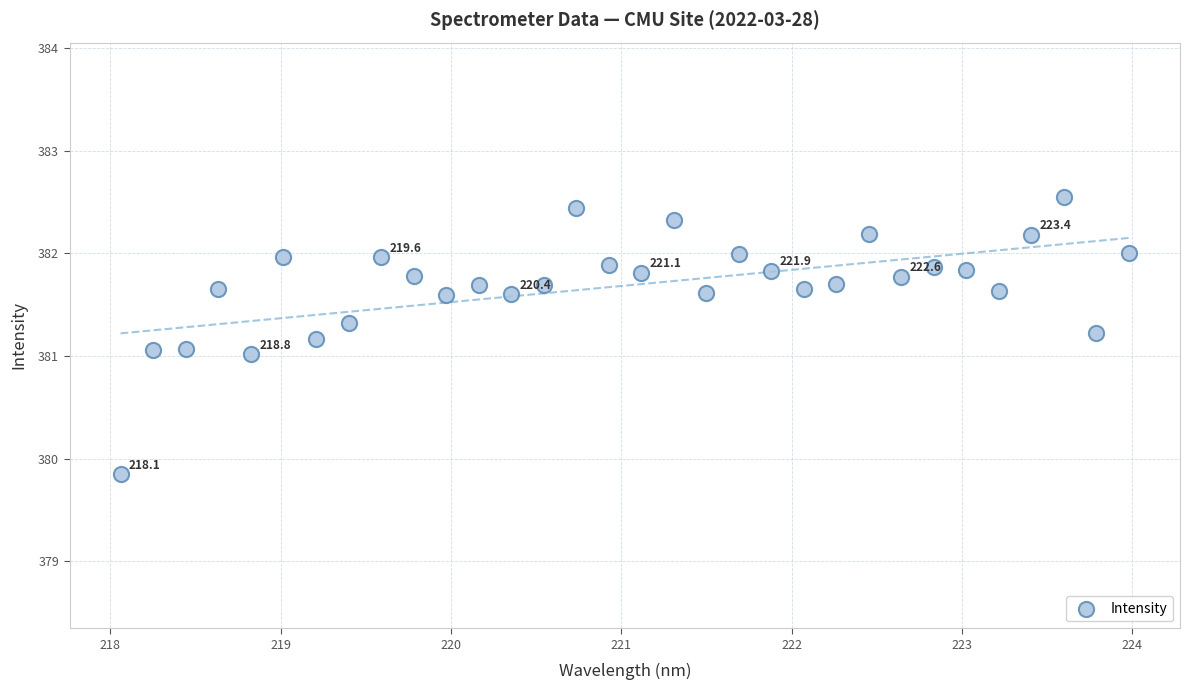

What is the range of X values (max minus min)?

5.9